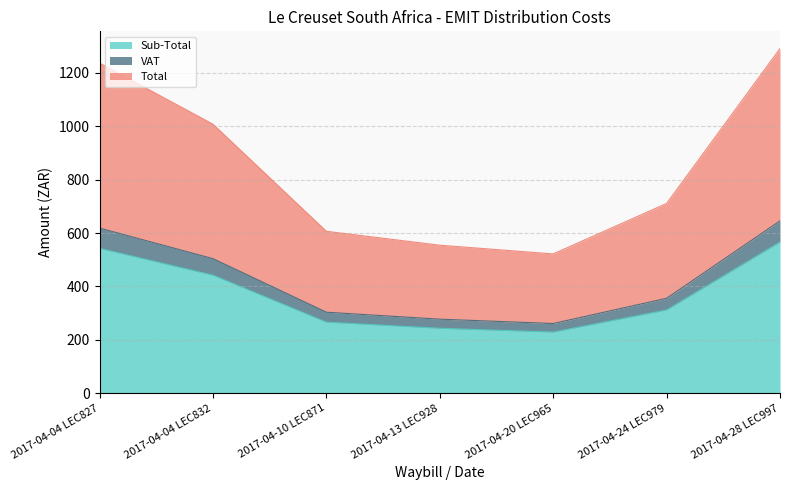

What are all the series names shown in the legend?

Sub-Total, VAT, Total